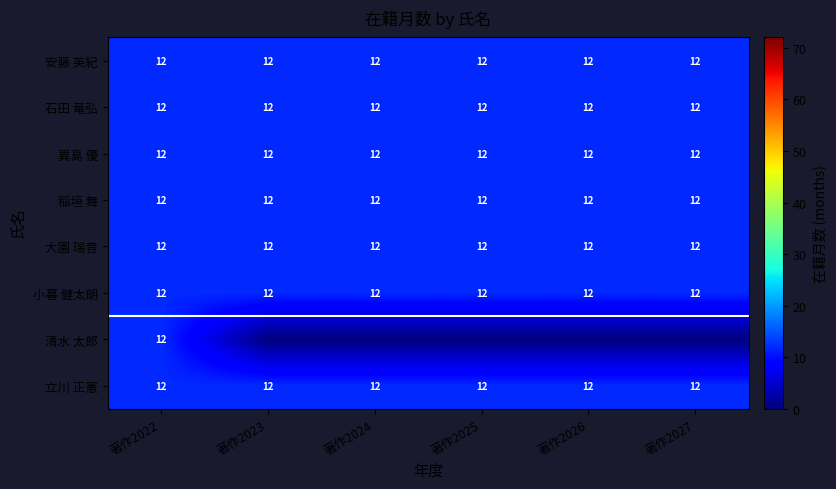

How many series are shown in this chart?

8